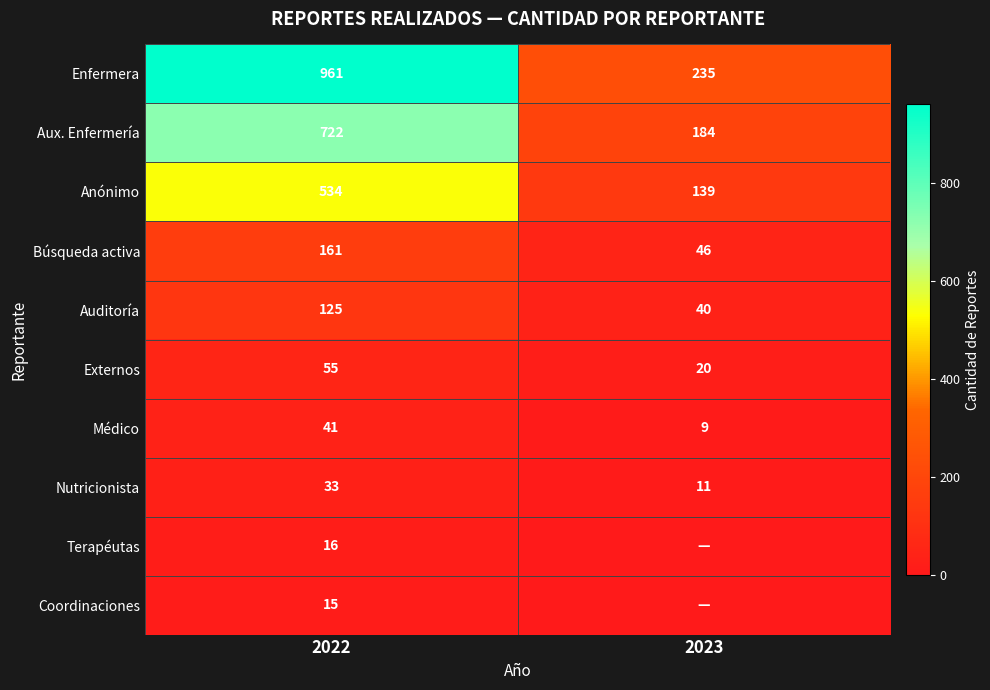

Between 2022 and 2023, which is larger?

2022